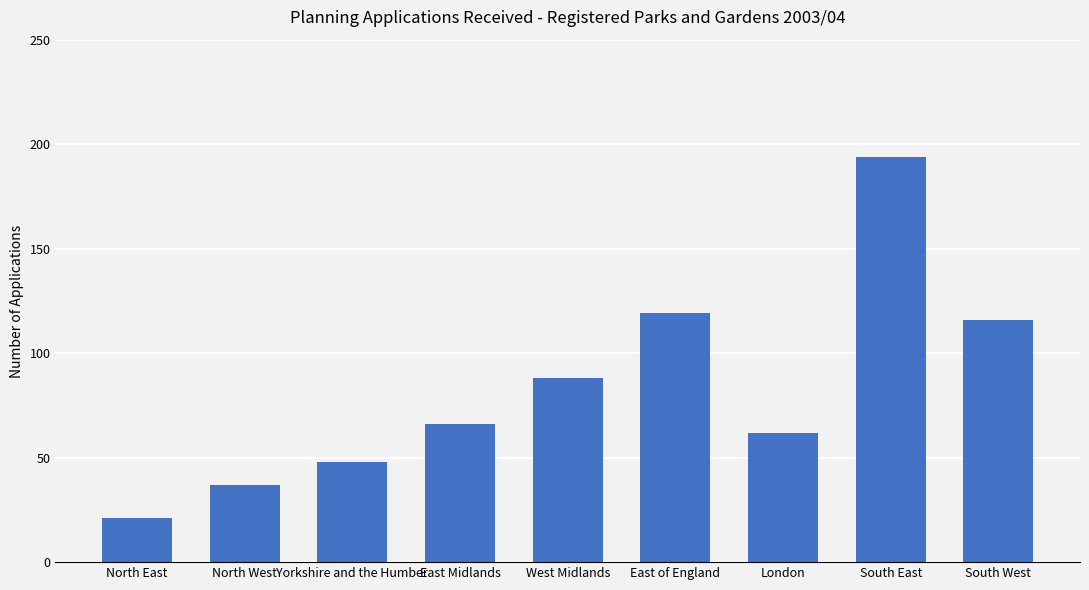

Reading right to left, list all the values displayed in this chart.

South West=116	South East=194	London=62	East of England=119	West Midlands=88	East Midlands=66	Yorkshire and the Humber=48	North West=37	North East=21